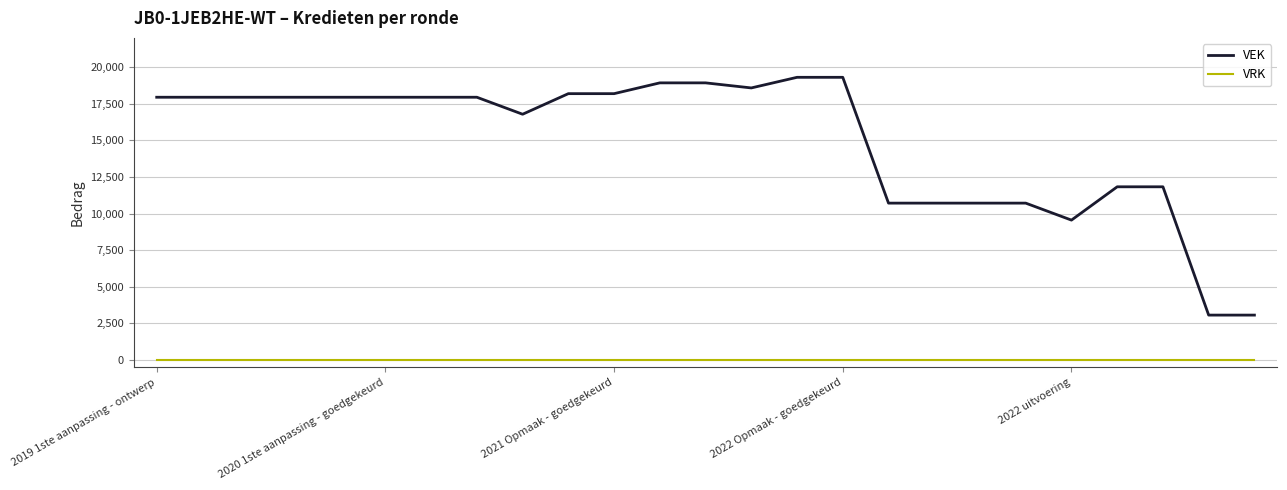

Reading right to left, transcribe all the data shown in this chart.

VEK: 3066	3066	11829	11829	9554	10714	10714	10714	10714	19307	19307	18582	18928	18928	18191	18191	16785	17946	17946	17946	17946	17946	17946	17946	17946
VRK: 0	0	0	0	0	0	0	0	0	0	0	0	0	0	0	0	0	0	0	0	0	0	0	0	0